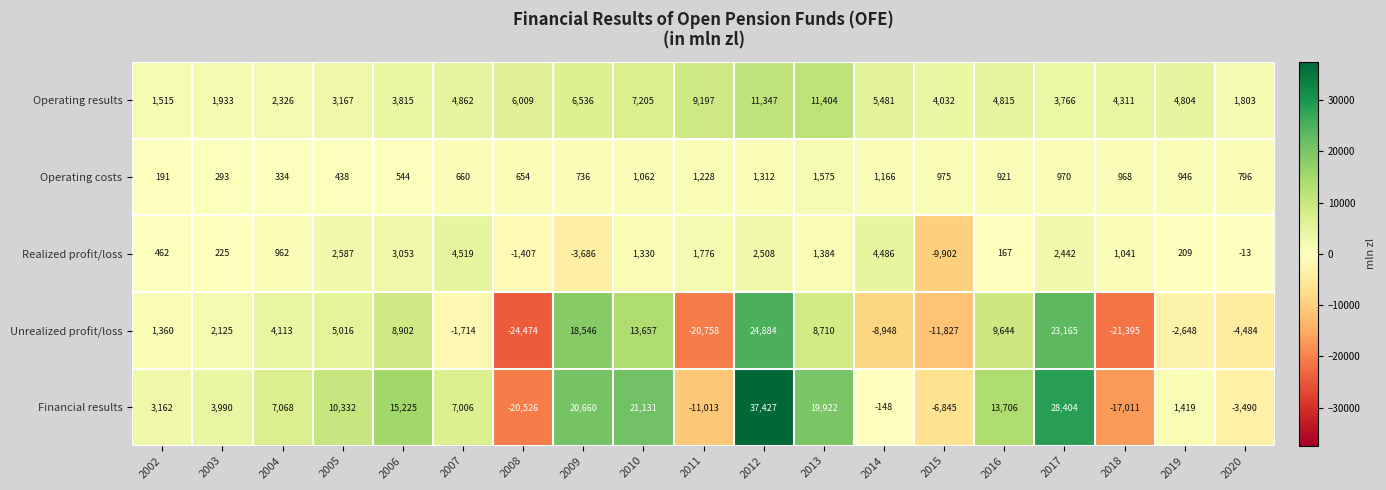

What is the spread (max minus min) of values at 2003?

3765